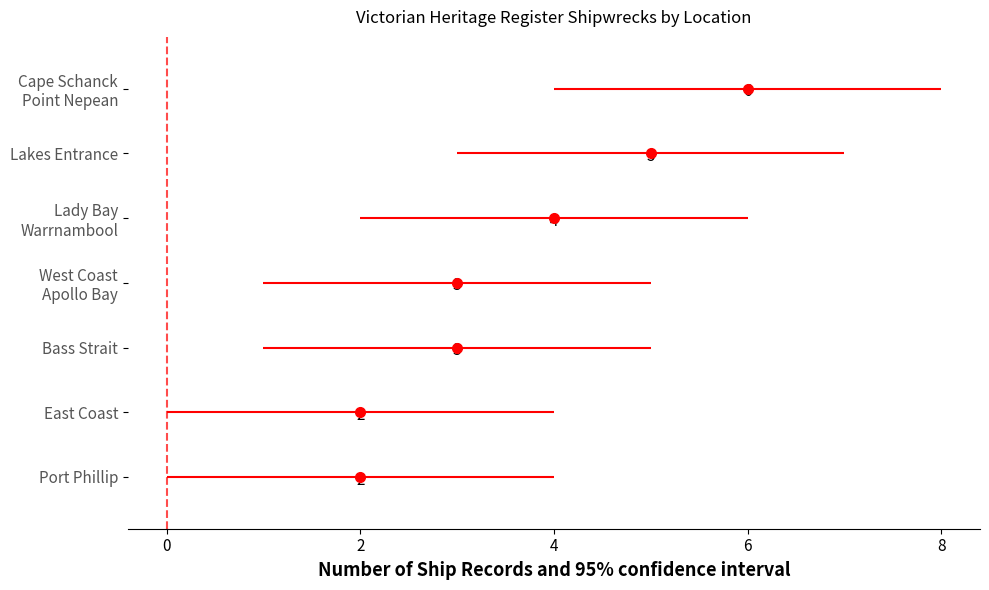

Reading right to left, transcribe all the data shown in this chart.

2	2	3	3	4	5	6